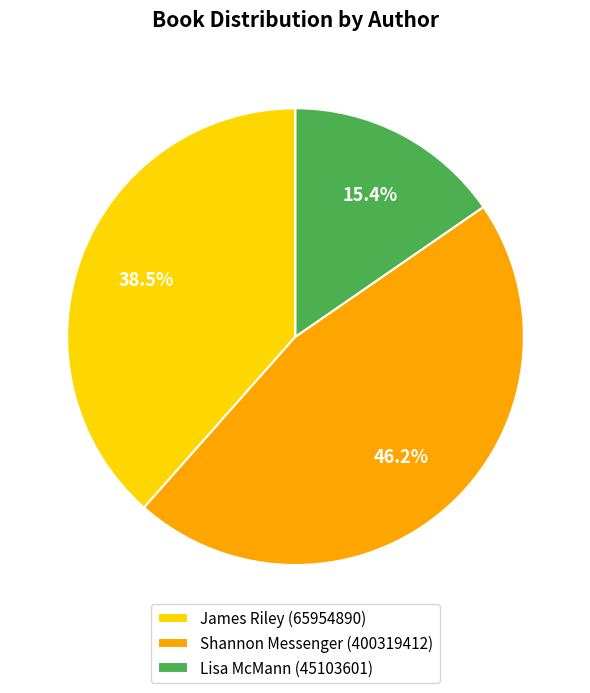

How many slices are in this pie chart?

3